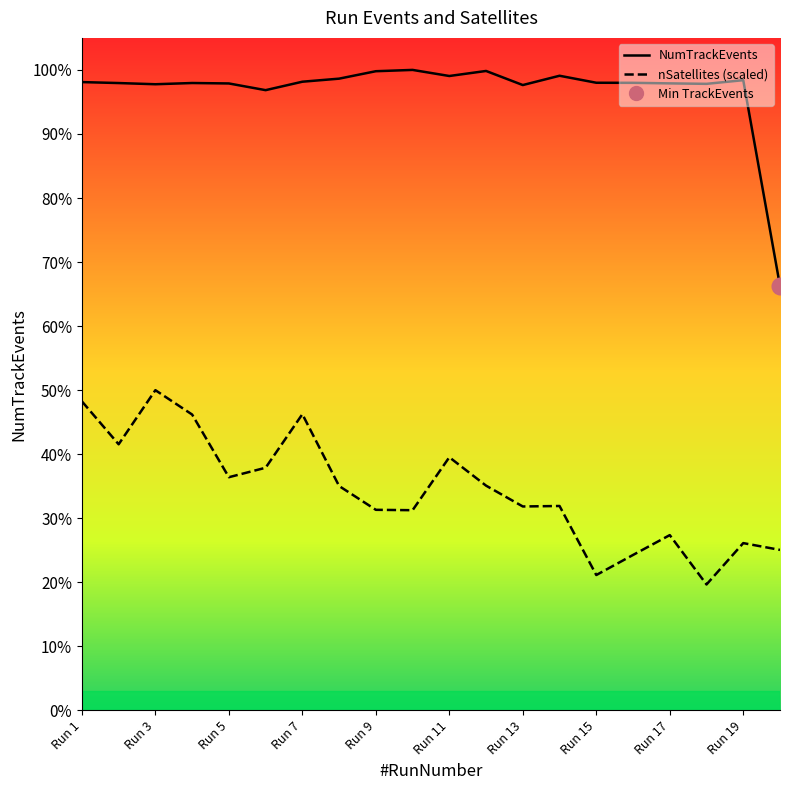

What is the difference between the nSatellites values at Run 3 and Run 13?

7412.7